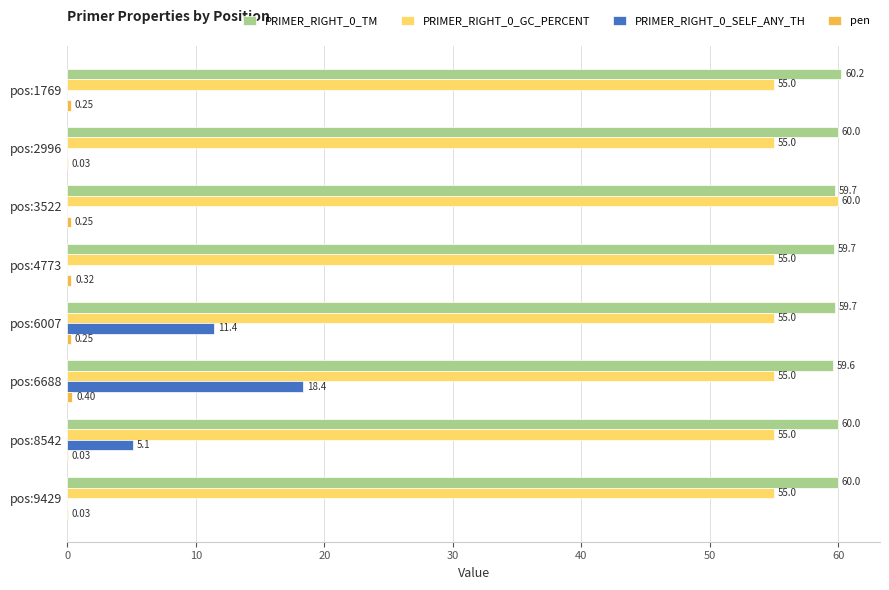

What is the sum of the PRIMER_RIGHT_0_GC_PERCENT values at pos:6007 and pos:9429?

110.0